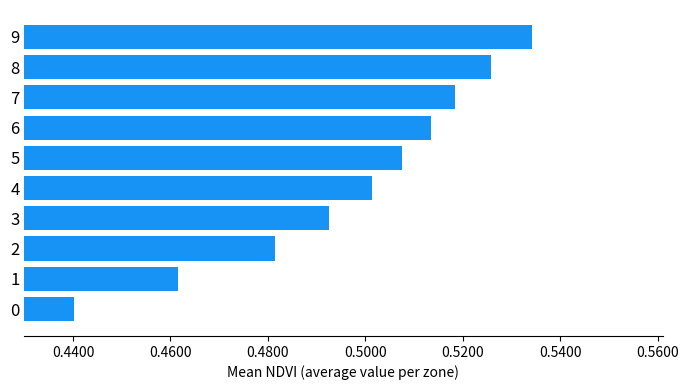

At which category does the chart reach its peak across all series?

9